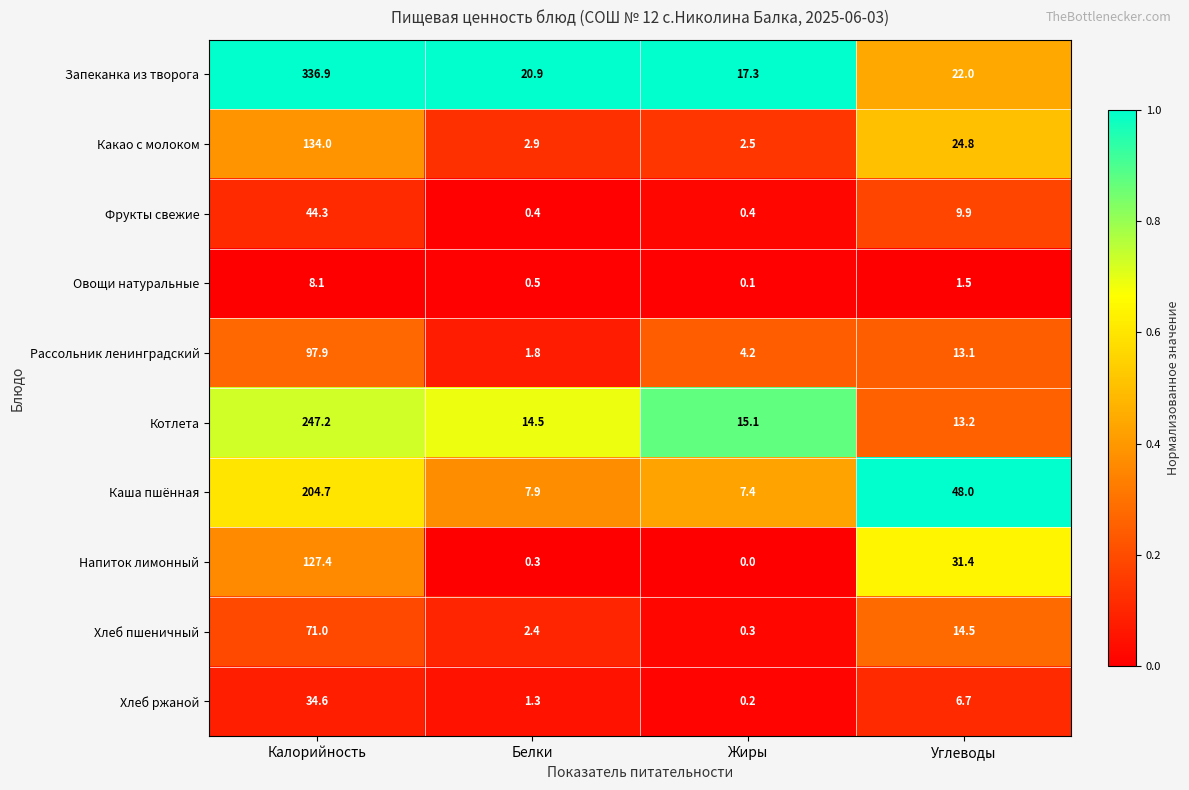

At how many categories does at least one series exceed 0?

4